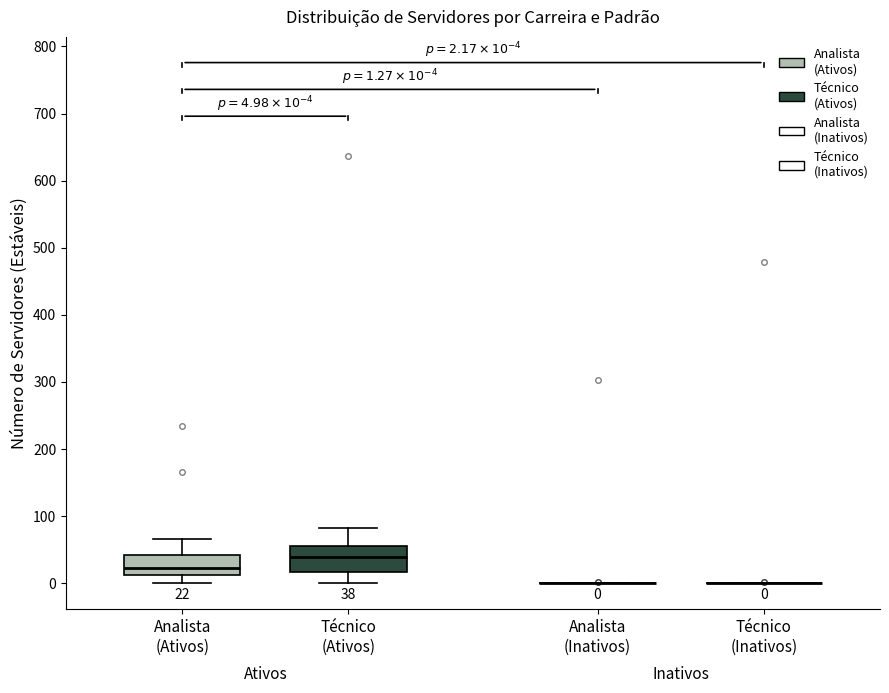

Comparing the boxes themselves (not the whiskers), which one is the tallest?

Técnico (Ativos)